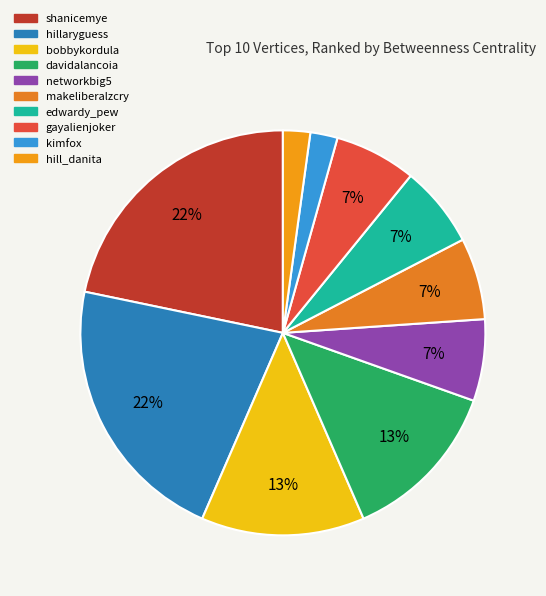

Which slice is the smallest?

kimfox